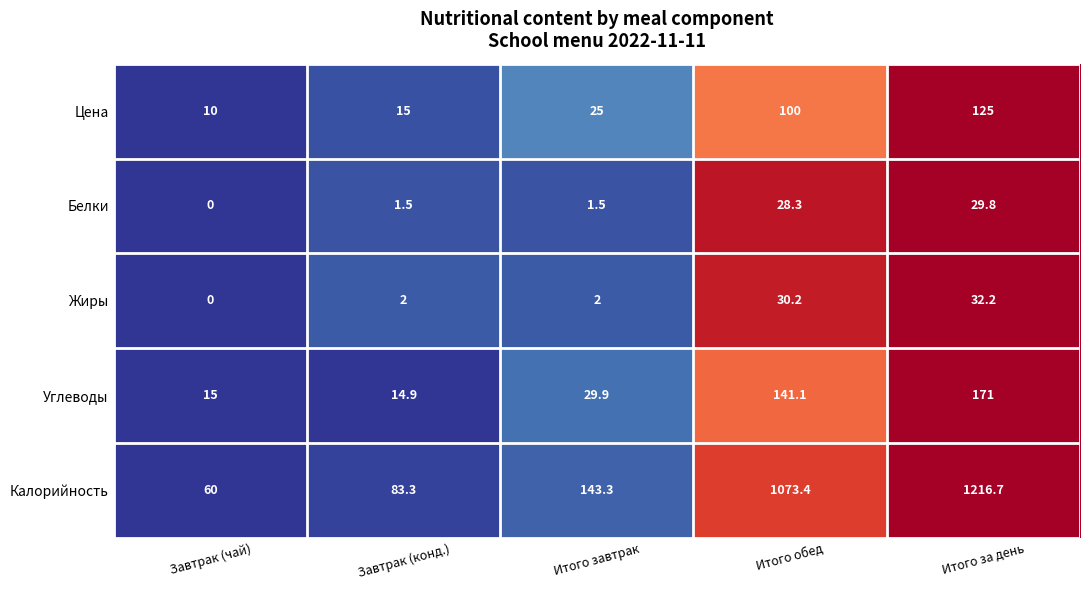

What is the maximum value for Углеводы?

171.0